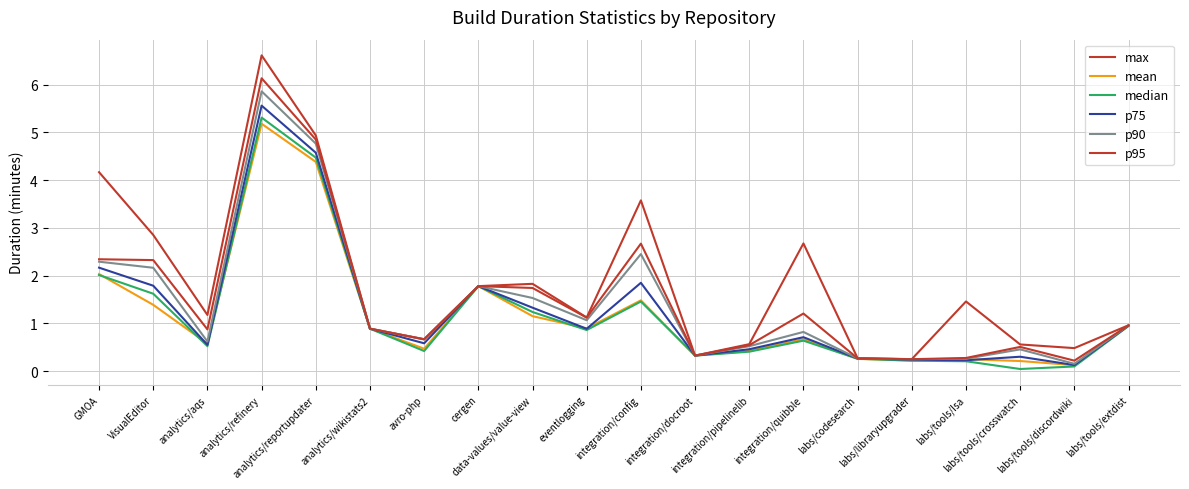

How many lines are shown in the chart?

6